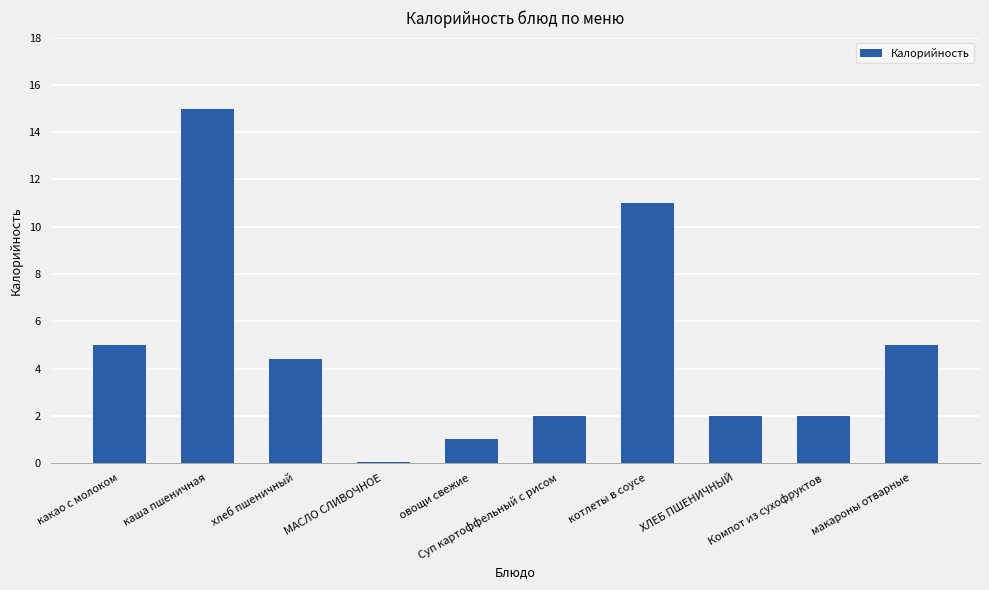

True or false: the data shows 2.5 at котлеты в соусе.

False